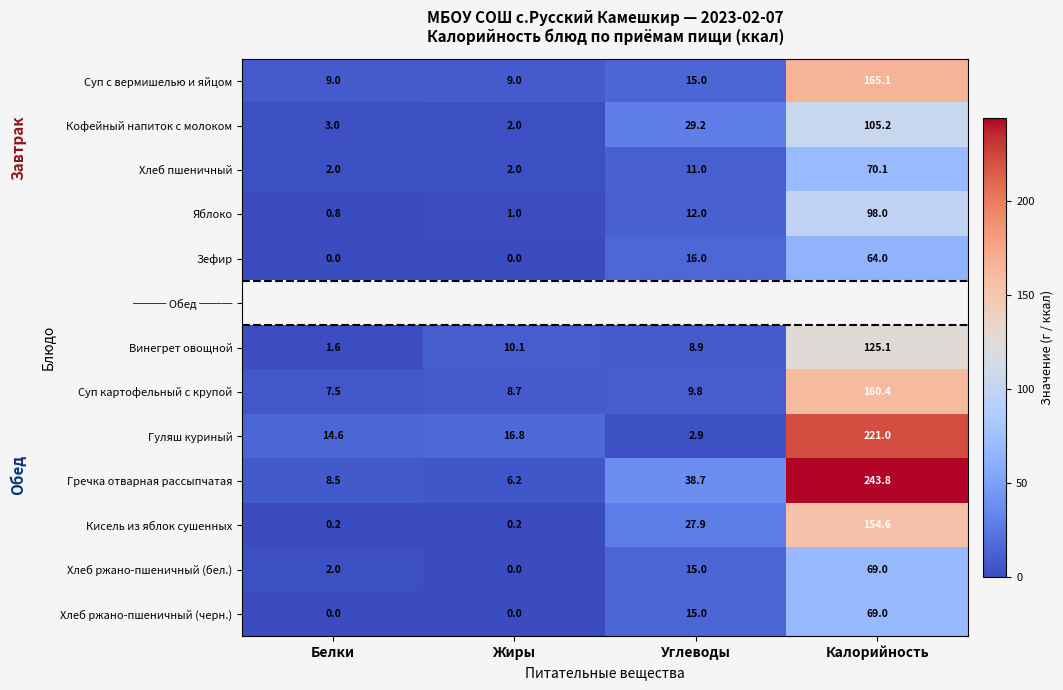

Rank the categories by Кофейный напиток с молоком value from highest to lowest.

Калорийность, Углеводы, Белки, Жиры